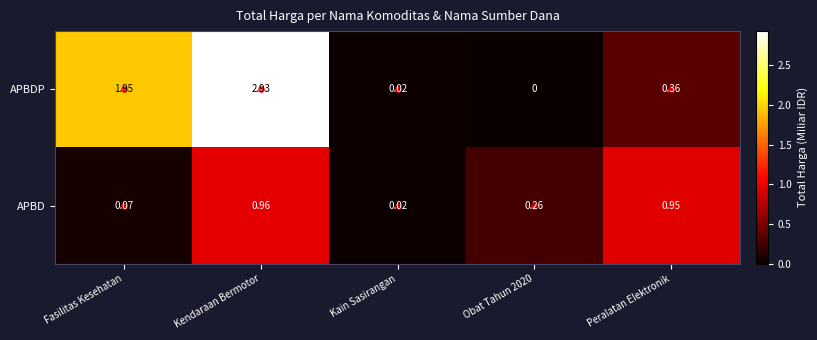

Which category has the highest value in the APBDP series?

Kendaraan Bermotor